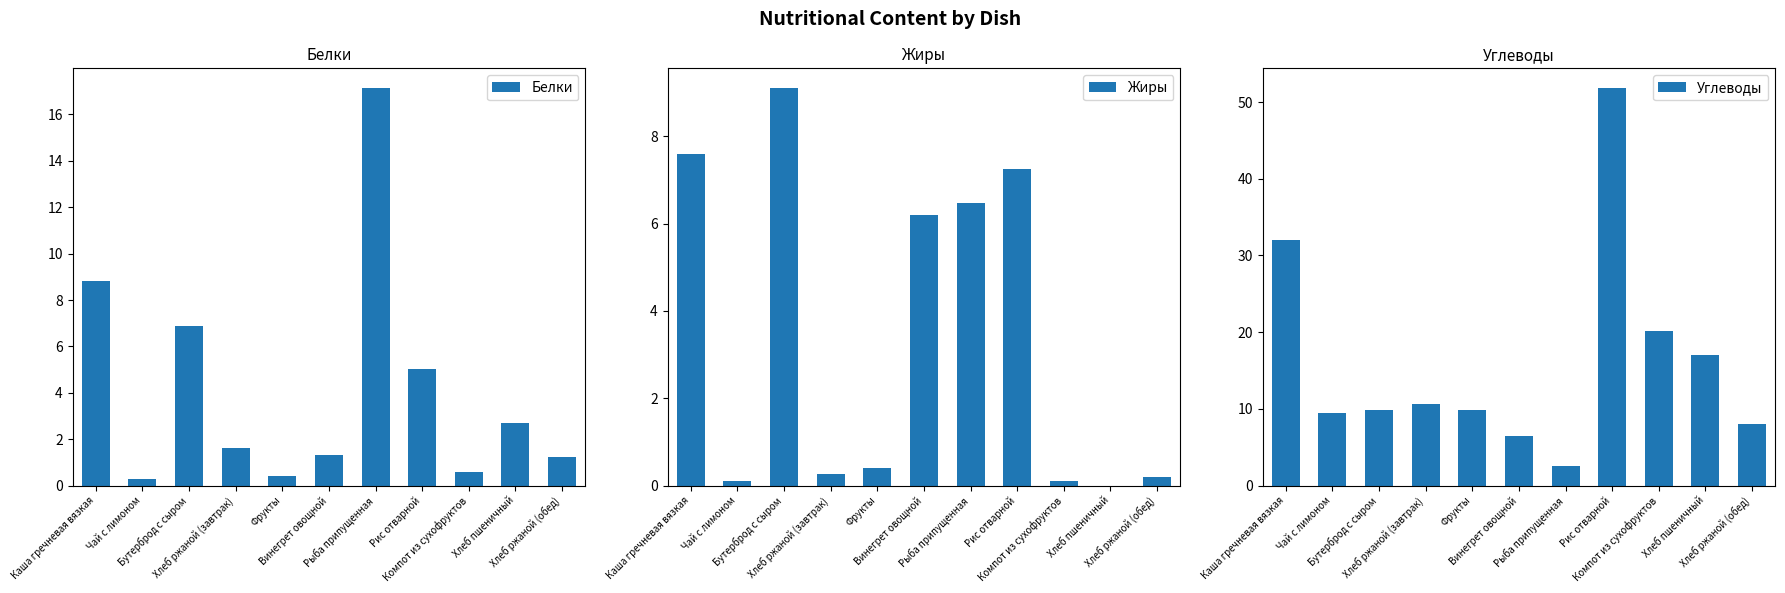

Is it true that Жиры equals 3.6 at Рыба припущенная?

False